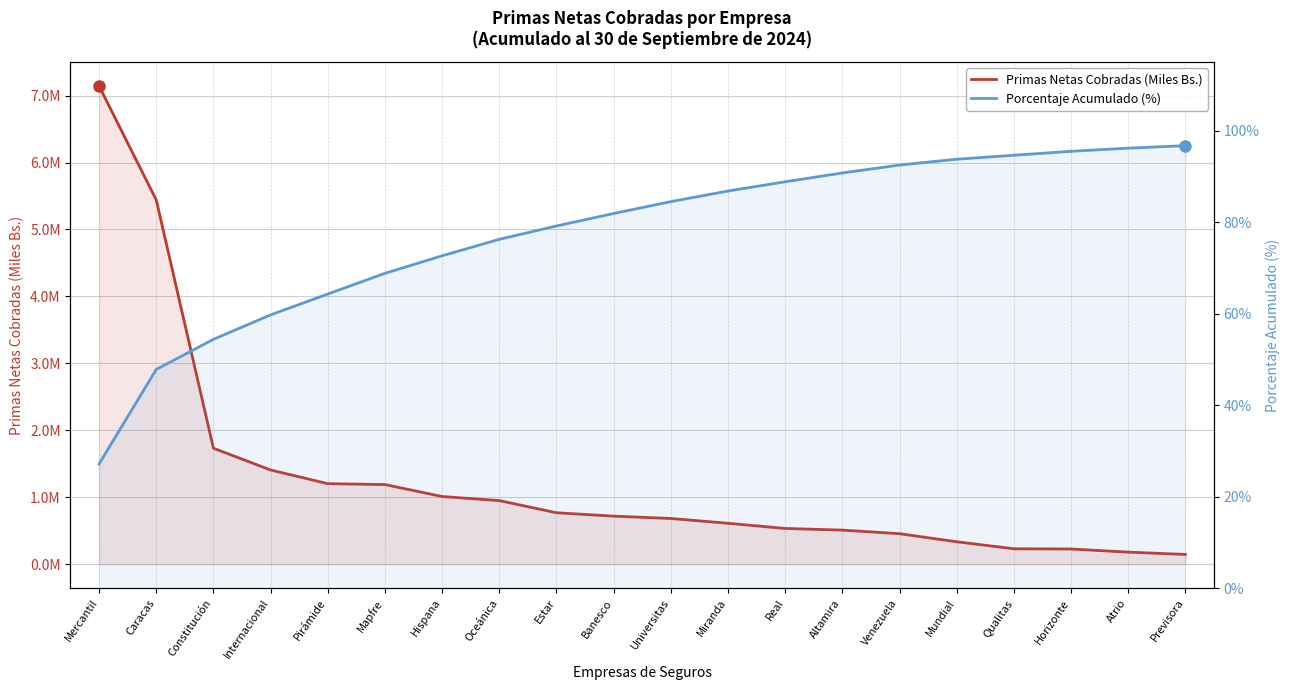

Rank the series by their average value, from lowest to highest.

Porcentaje Acumulado (%), Primas Netas Cobradas (Miles Bs.)